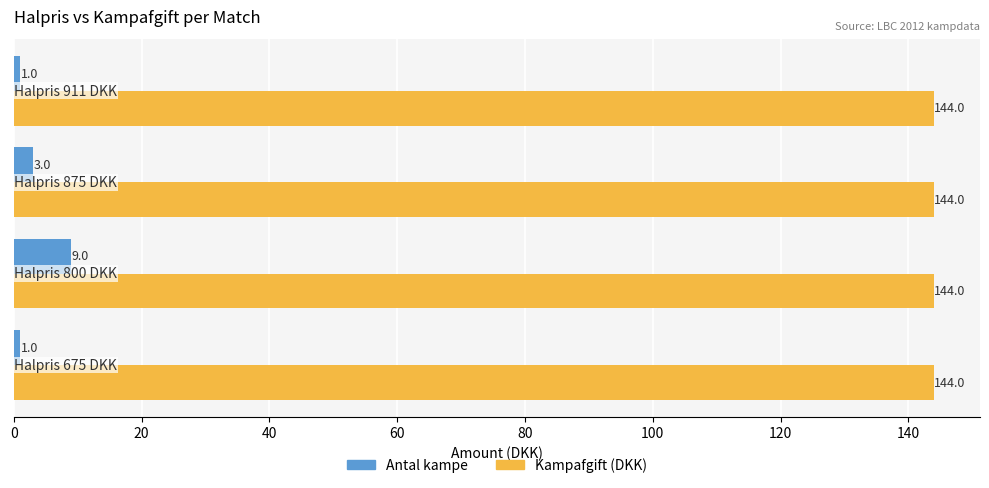

Count the Antal kampe values in the range 1 to 9.

4